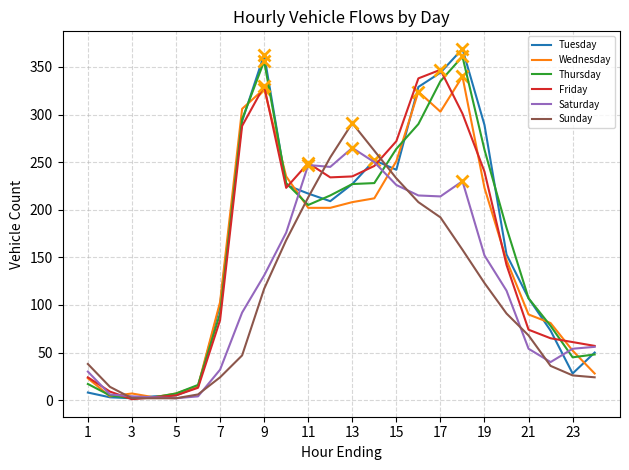

The Thursday series shows 335 at 17. True or false?

True